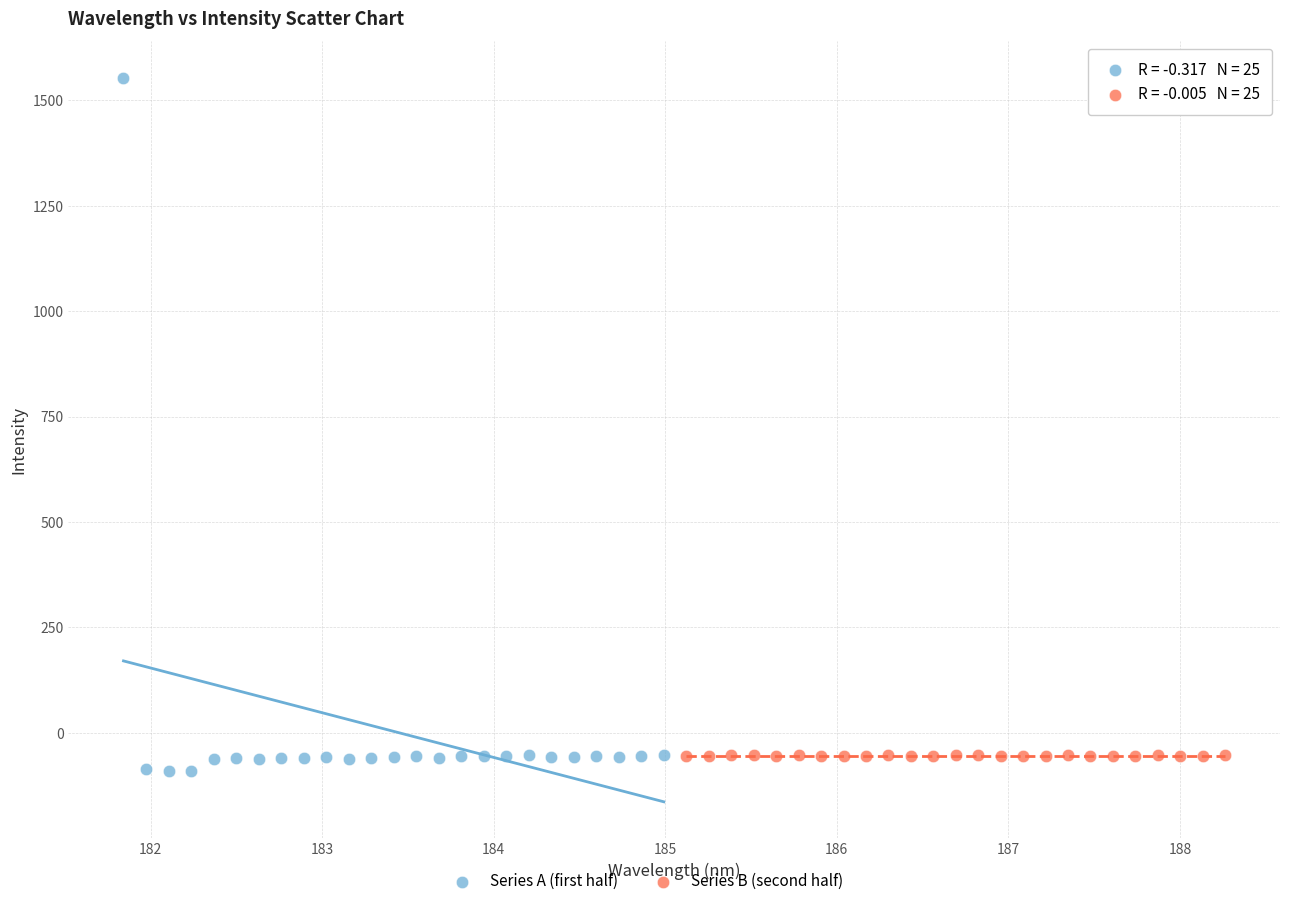

Which series reaches the maximum Y coordinate?

Series A (first half)